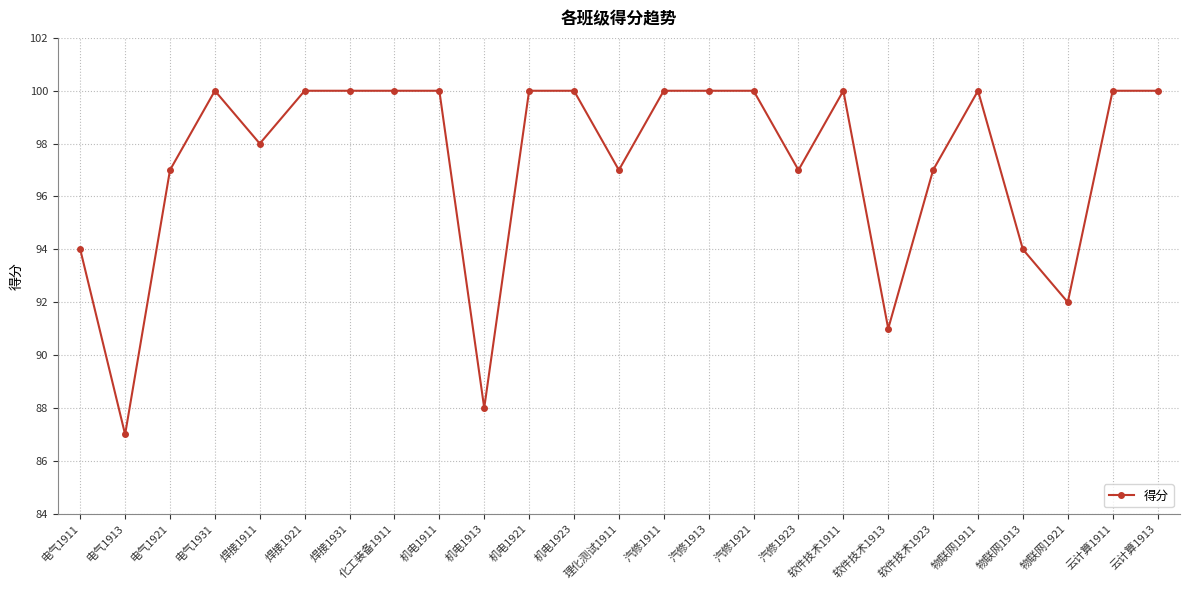

Which label corresponds to the smallest value in the chart?

电气1913